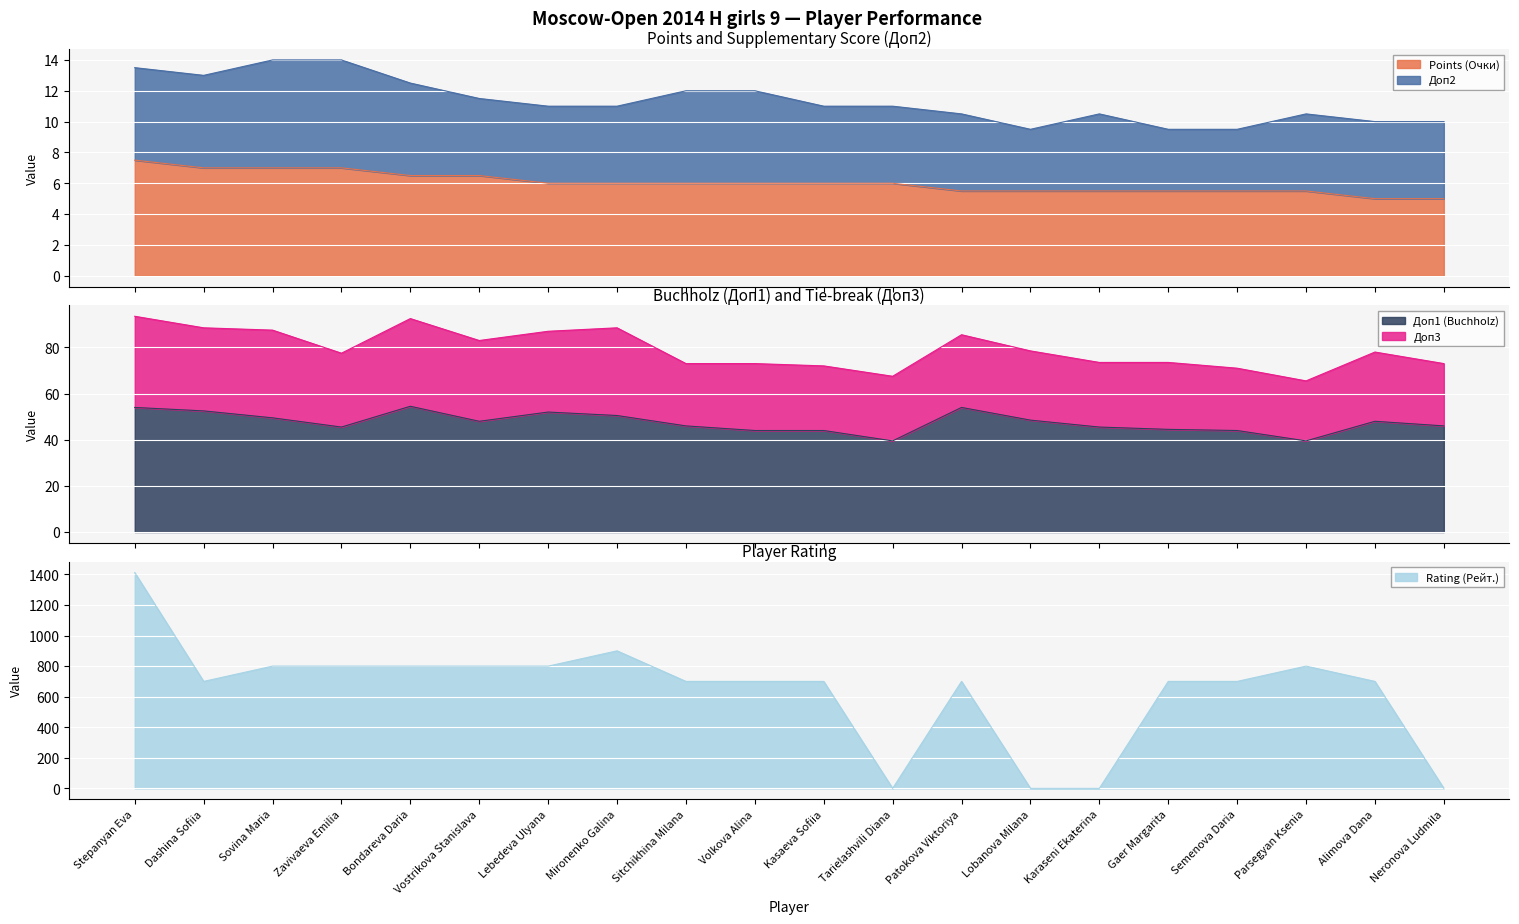

Read the Rating (Рейт.) value at Lebedeva Ulyana.

800